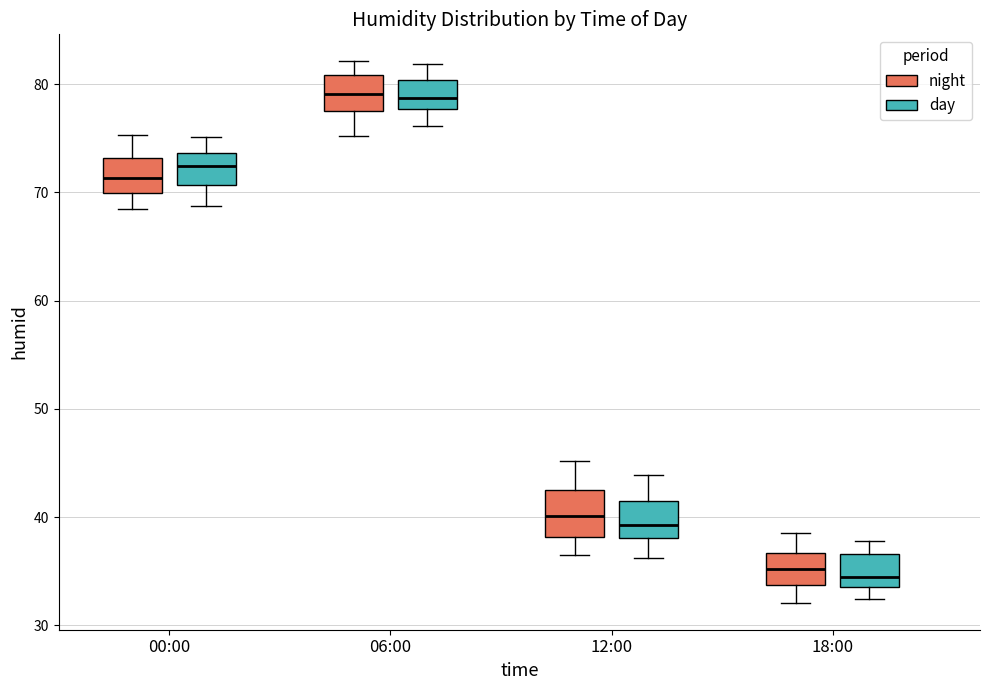

Reading left to right, read every box against the y-axis: the position of its median line, the range the box covers, and the ends of its whiskers. The values are not printed on the chart, so give them approximately, as read against the axis.

00:00 (night): median 71, box 70 to 73, whiskers 69 to 75
00:00 (day): median 72, box 71 to 74, whiskers 69 to 75
06:00 (night): median 79, box 78 to 81, whiskers 75 to 82
06:00 (day): median 79, box 78 to 80, whiskers 76 to 82
12:00 (night): median 40, box 38 to 43, whiskers 37 to 45
12:00 (day): median 39, box 38 to 42, whiskers 36 to 44
18:00 (night): median 35, box 34 to 37, whiskers 32 to 39
18:00 (day): median 35, box 34 to 37, whiskers 32 to 38